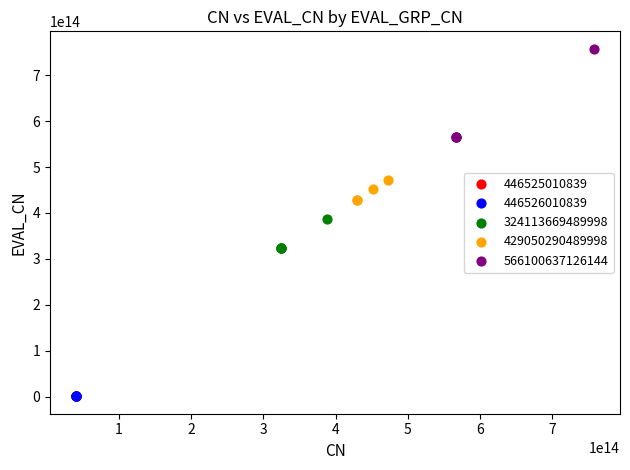

Which series has the largest Y range (max minus min)?

566100637126144